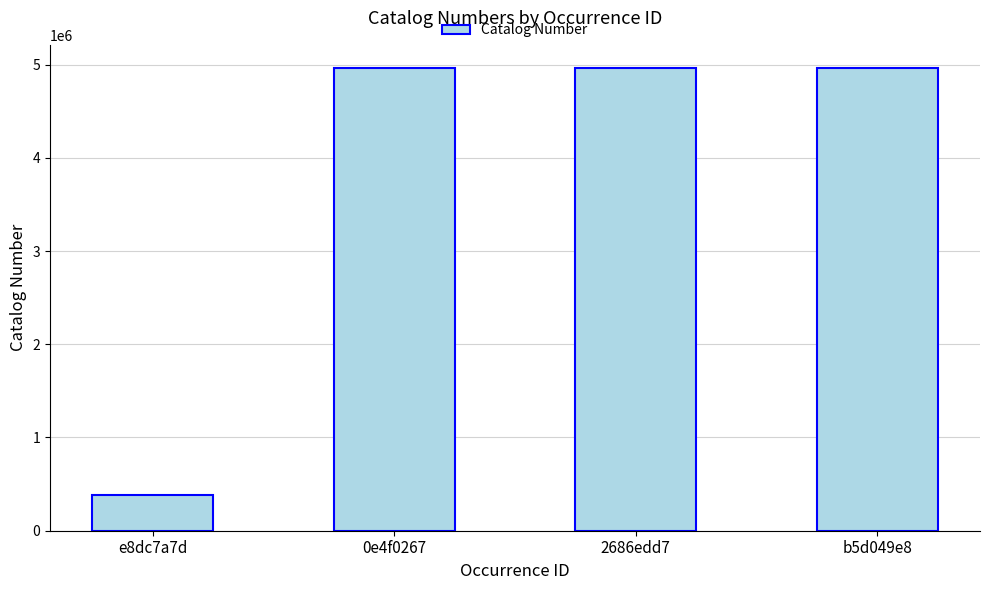

What is the sum of all values?

15277018